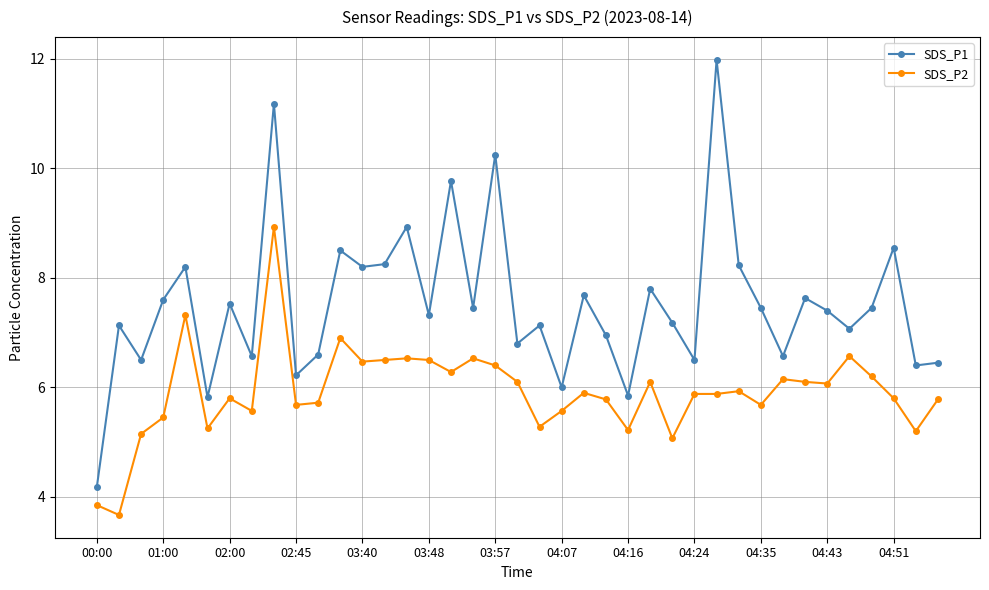

Which series has the widest spread of values?

SDS_P1